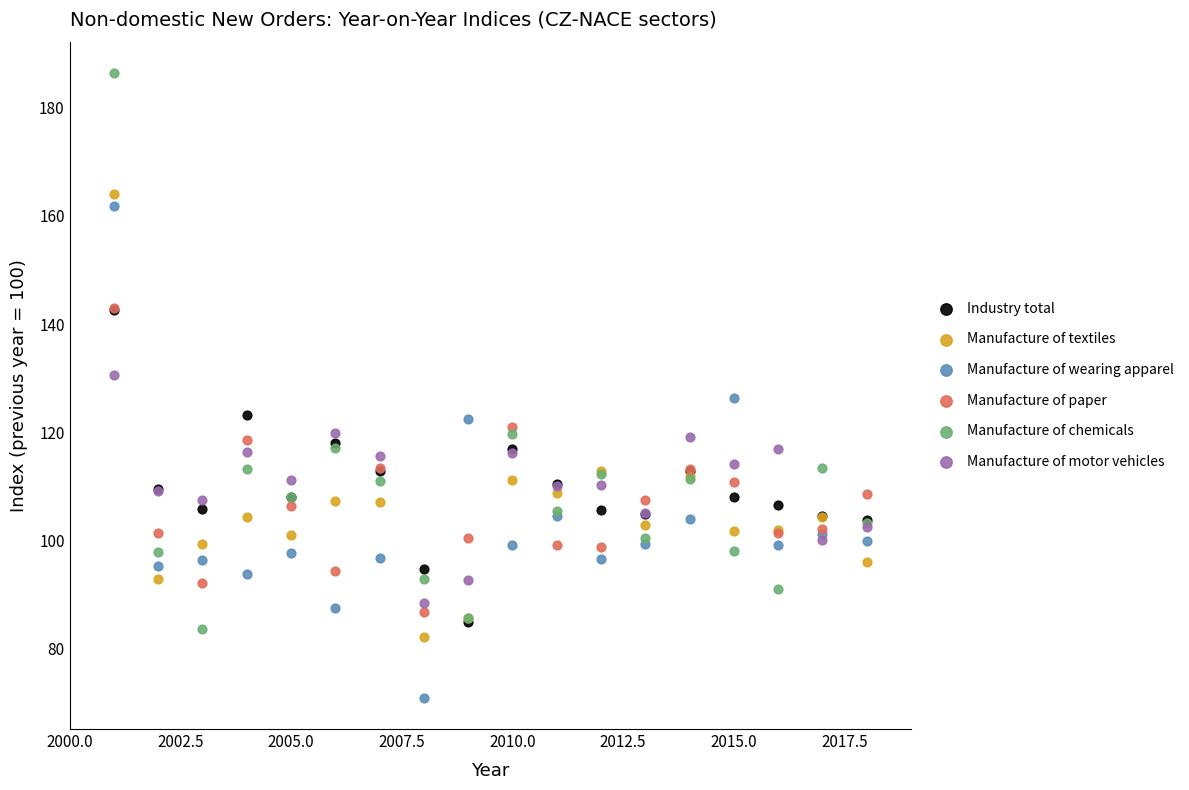

In the Manufacture of chemicals series, what Y value is closest to 135?

119.7